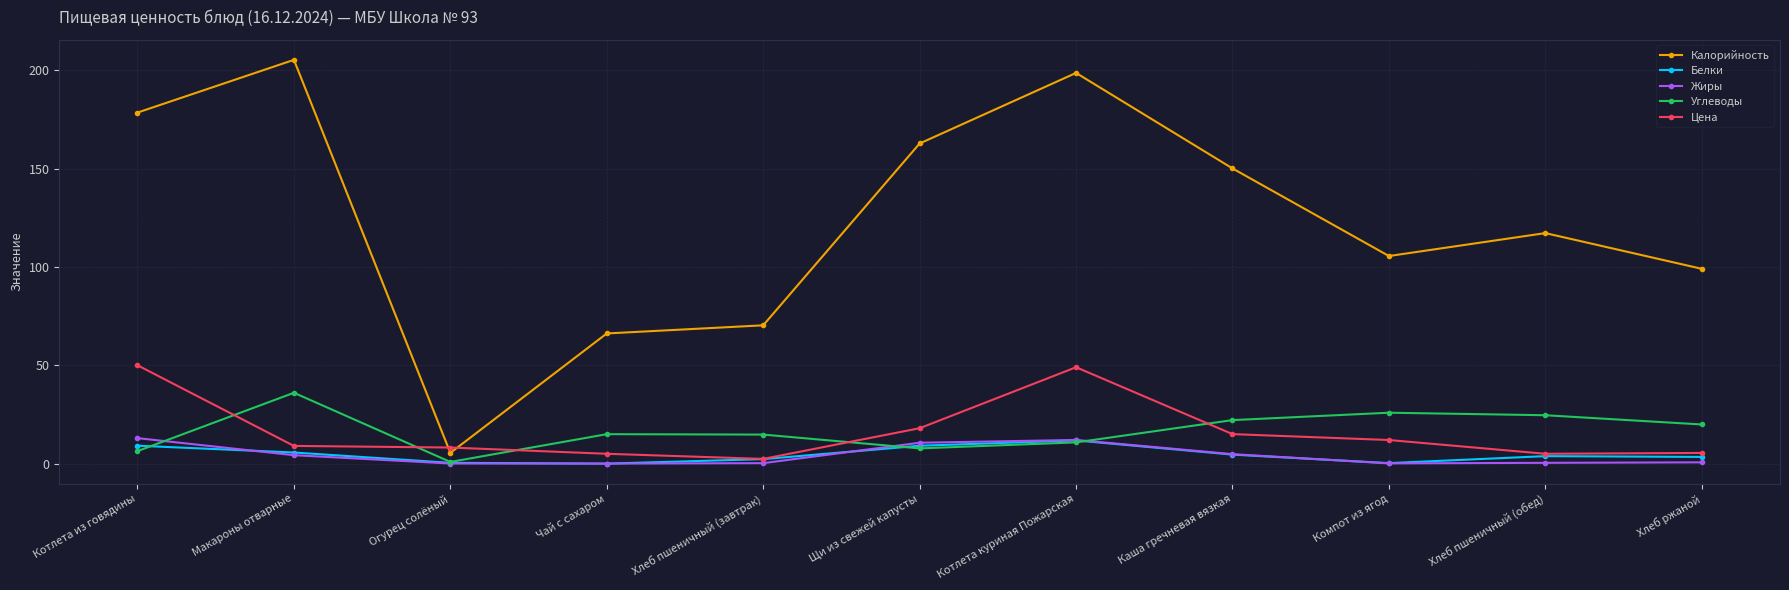

At which category does Углеводы reach its first local peak?

Макароны отварные